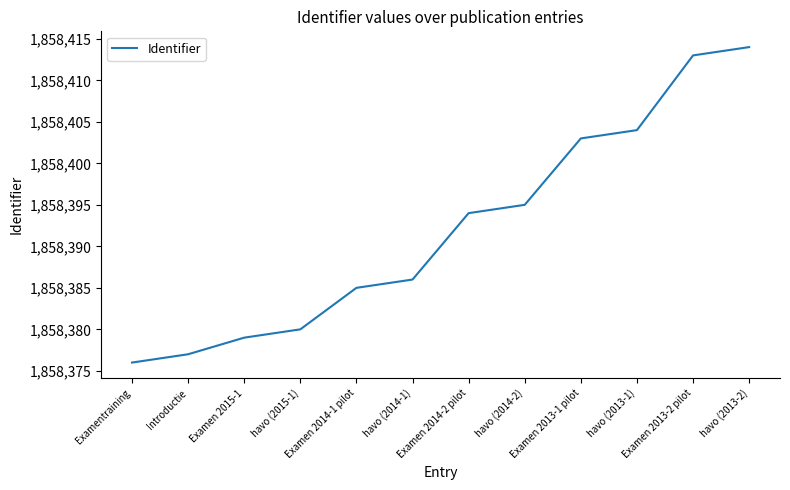

Approximately how many times larger is the value at havo (2014-2) compared to havo (2013-2)?

1.0